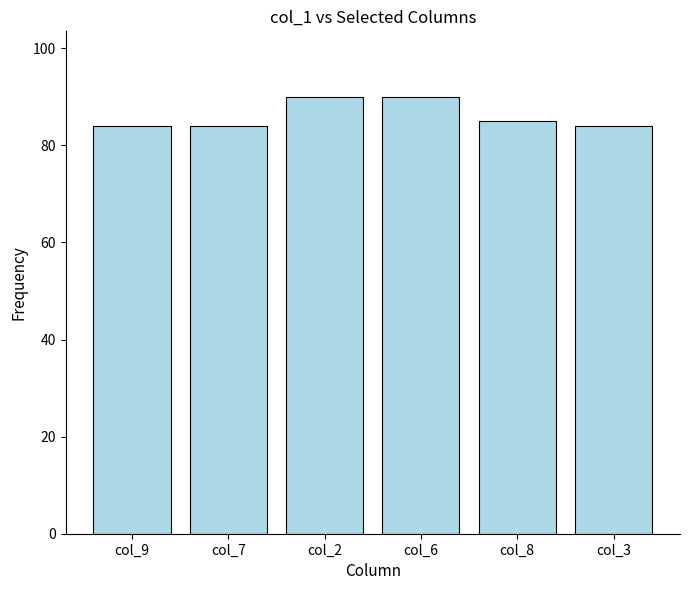

What is the change in value from col_9 to col_2?

+6